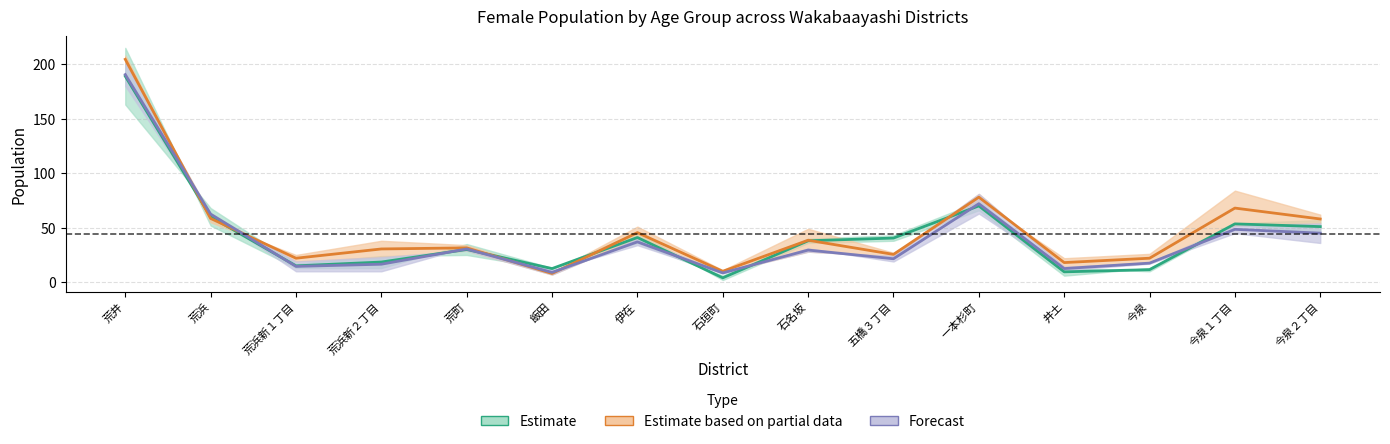

At how many categories does at least one series exceed 82?

1